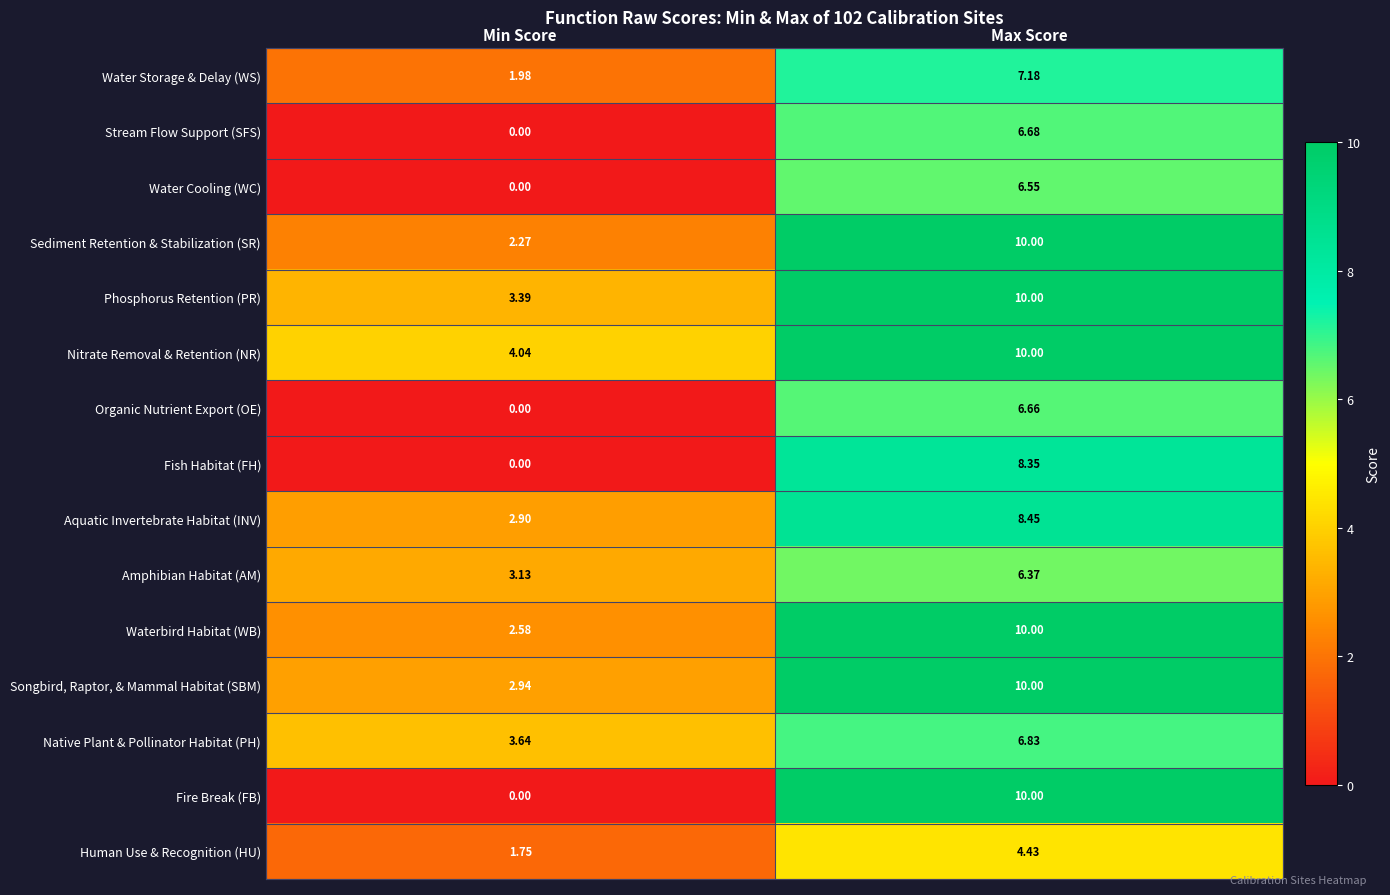

Is the value of Human Use & Recognition (HU) at Max Score greater than the value of Fire Break (FB) at Min Score?

Yes